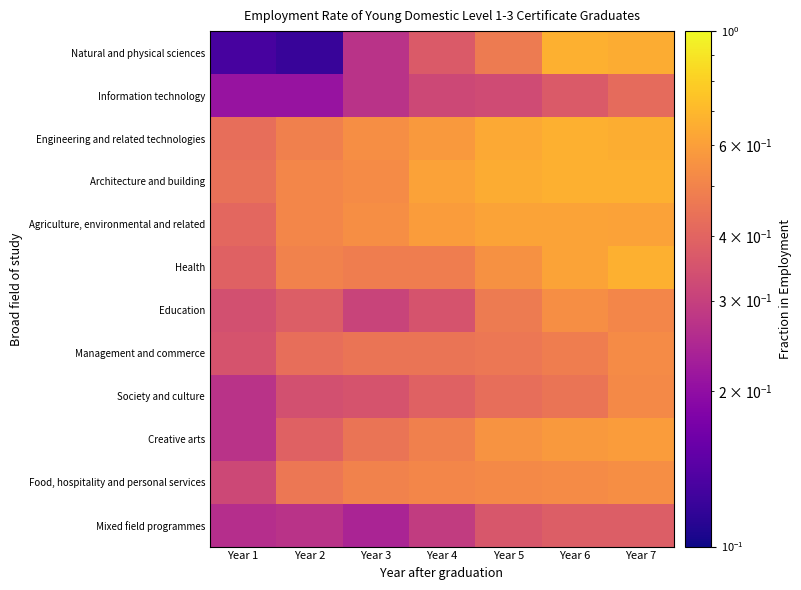

Reading left to right, list all the values displayed in this chart.

Natural and physical sciences: Year 1=0.1	Year 2=0.1	Year 3=0.3	Year 4=0.4	Year 5=0.5	Year 6=0.7	Year 7=0.7
Information technology: Year 1=0.2	Year 2=0.2	Year 3=0.3	Year 4=0.3	Year 5=0.3	Year 6=0.4	Year 7=0.4
Engineering and related technologies: Year 1=0.4	Year 2=0.5	Year 3=0.5	Year 4=0.6	Year 5=0.6	Year 6=0.7	Year 7=0.7
Architecture and building: Year 1=0.4	Year 2=0.5	Year 3=0.5	Year 4=0.6	Year 5=0.7	Year 6=0.7	Year 7=0.7
Agriculture, environmental and related: Year 1=0.4	Year 2=0.5	Year 3=0.5	Year 4=0.6	Year 5=0.6	Year 6=0.6	Year 7=0.6
Health: Year 1=0.4	Year 2=0.5	Year 3=0.5	Year 4=0.5	Year 5=0.6	Year 6=0.6	Year 7=0.7
Education: Year 1=0.3	Year 2=0.4	Year 3=0.3	Year 4=0.3	Year 5=0.5	Year 6=0.5	Year 7=0.5
Management and commerce: Year 1=0.3	Year 2=0.4	Year 3=0.5	Year 4=0.5	Year 5=0.5	Year 6=0.5	Year 7=0.5
Society and culture: Year 1=0.3	Year 2=0.3	Year 3=0.3	Year 4=0.4	Year 5=0.4	Year 6=0.5	Year 7=0.5
Creative arts: Year 1=0.3	Year 2=0.4	Year 3=0.5	Year 4=0.5	Year 5=0.6	Year 6=0.6	Year 7=0.6
Food, hospitality and personal services: Year 1=0.3	Year 2=0.5	Year 3=0.5	Year 4=0.5	Year 5=0.5	Year 6=0.5	Year 7=0.5
Mixed field programmes: Year 1=0.3	Year 2=0.3	Year 3=0.2	Year 4=0.3	Year 5=0.4	Year 6=0.4	Year 7=0.4